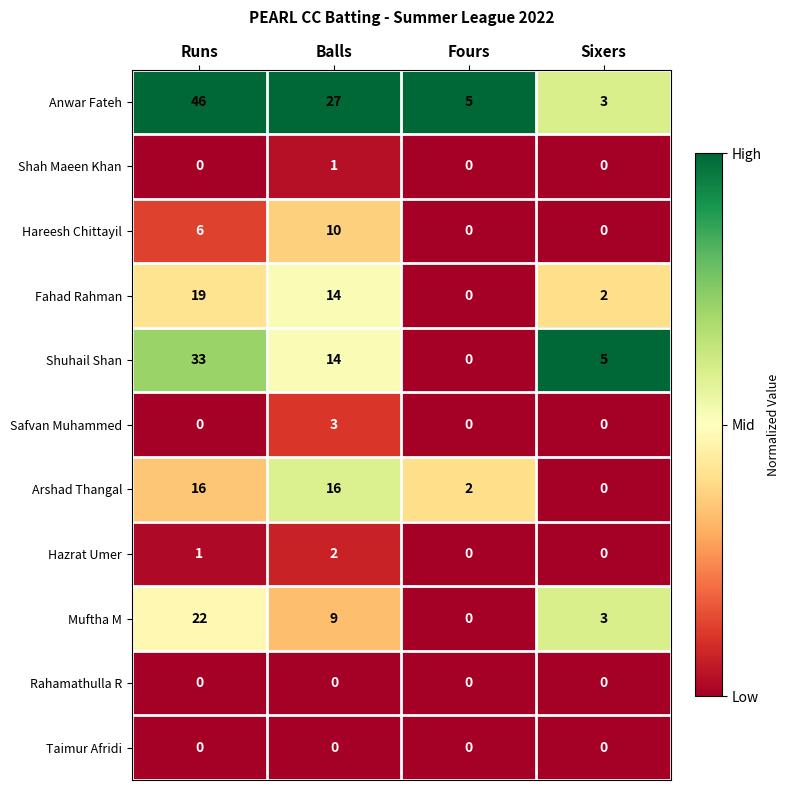

What is the sum of the Safvan Muhammed values at Balls and Sixers?

3